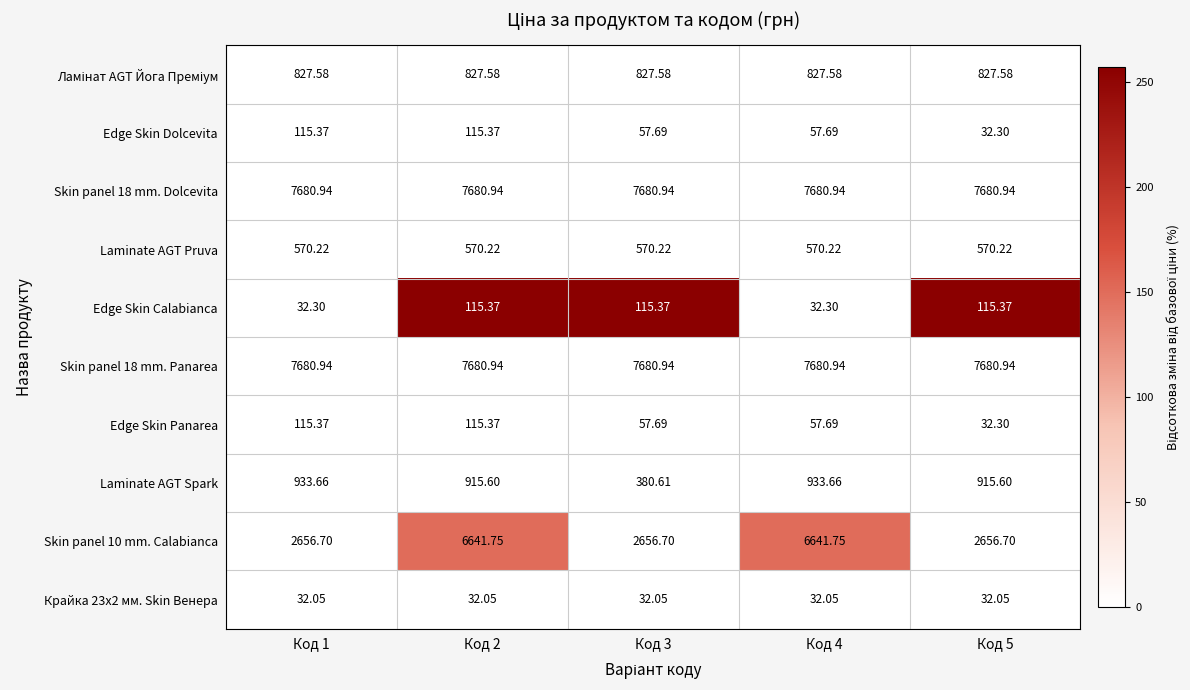

Between Код 3 and Код 5, which series saw the biggest shift?

Laminate AGT Spark